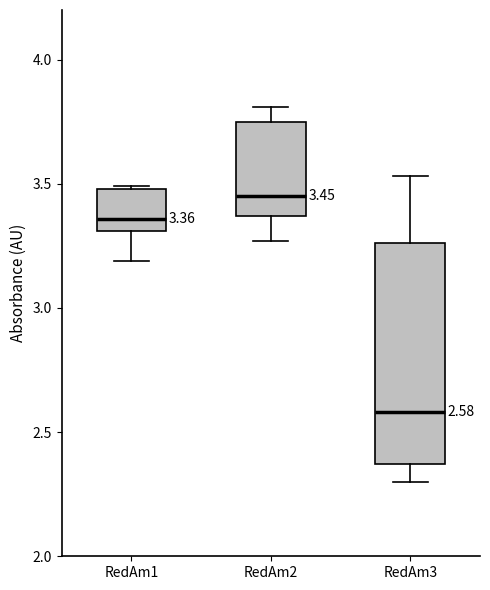

Which box has the lowest median line?

RedAm3